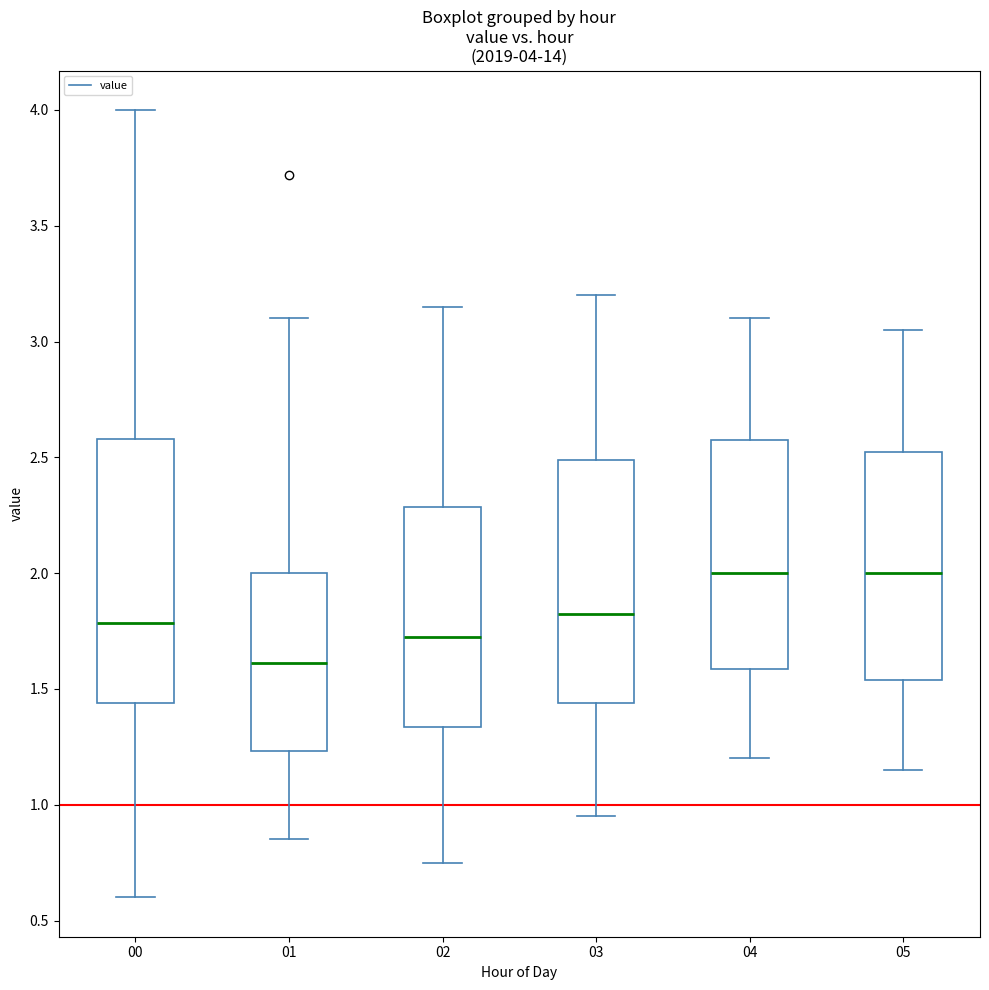

Which box is the tallest, from its lower edge to its upper edge?

00